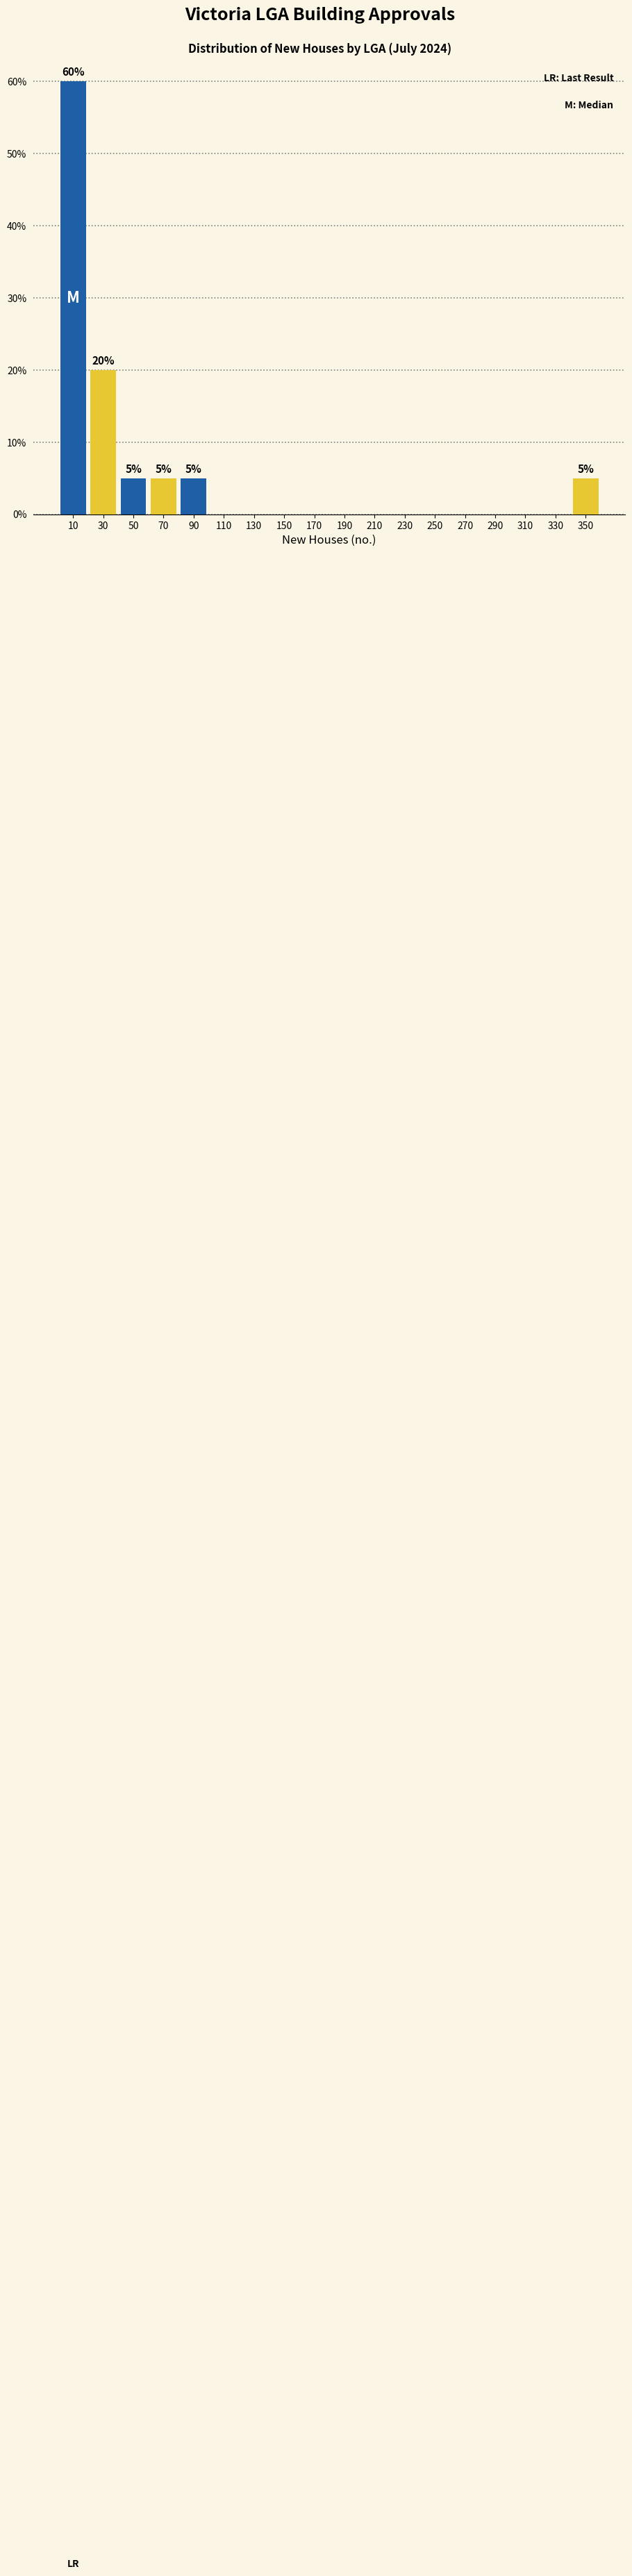

Which range on the x-axis has the tallest bar?

0 to 20